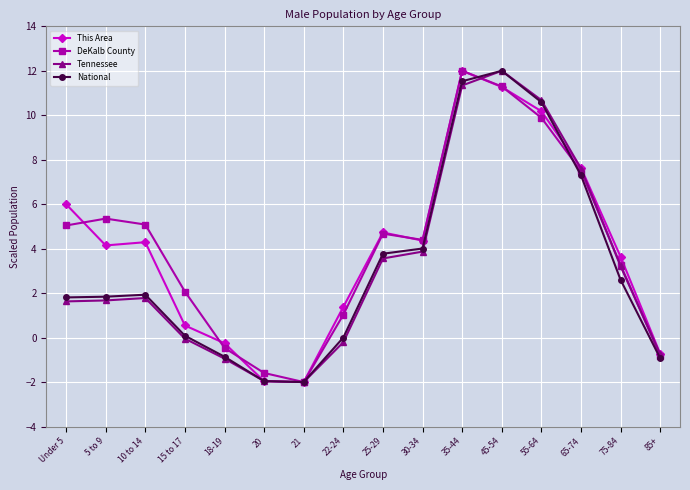

True or false: National has a value of 0.0 at 22-24.

True